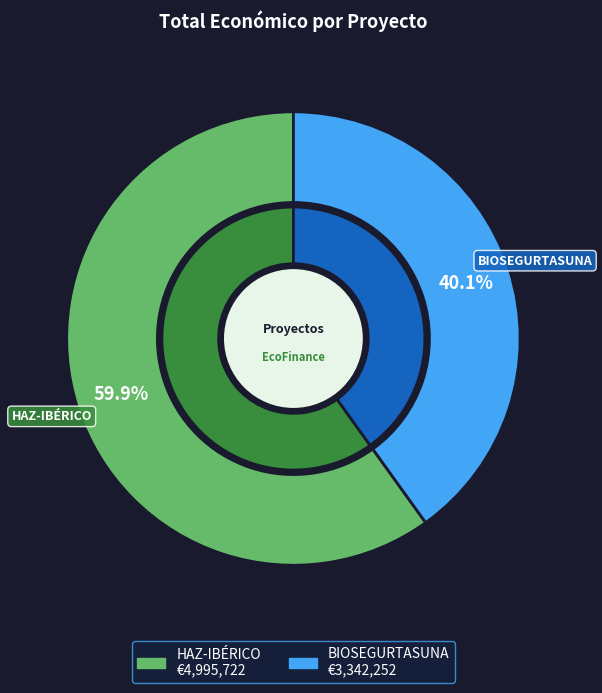

Count the number of slices in the pie.

2